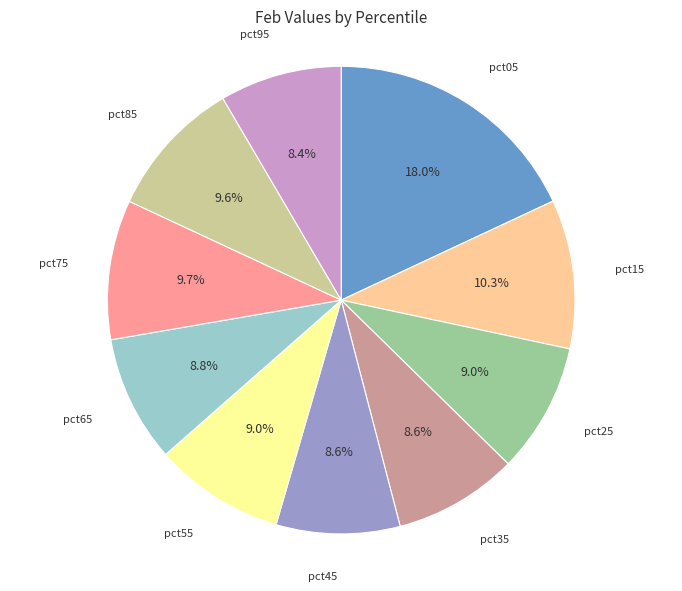

Is there any slice that represents more than half of the pie?

No